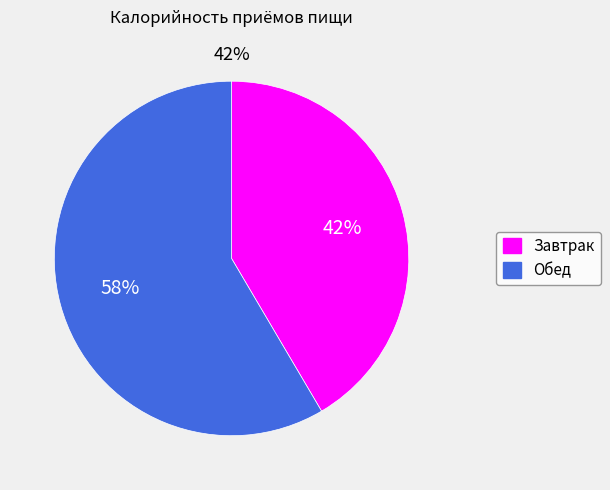

Count the number of slices in the pie.

2